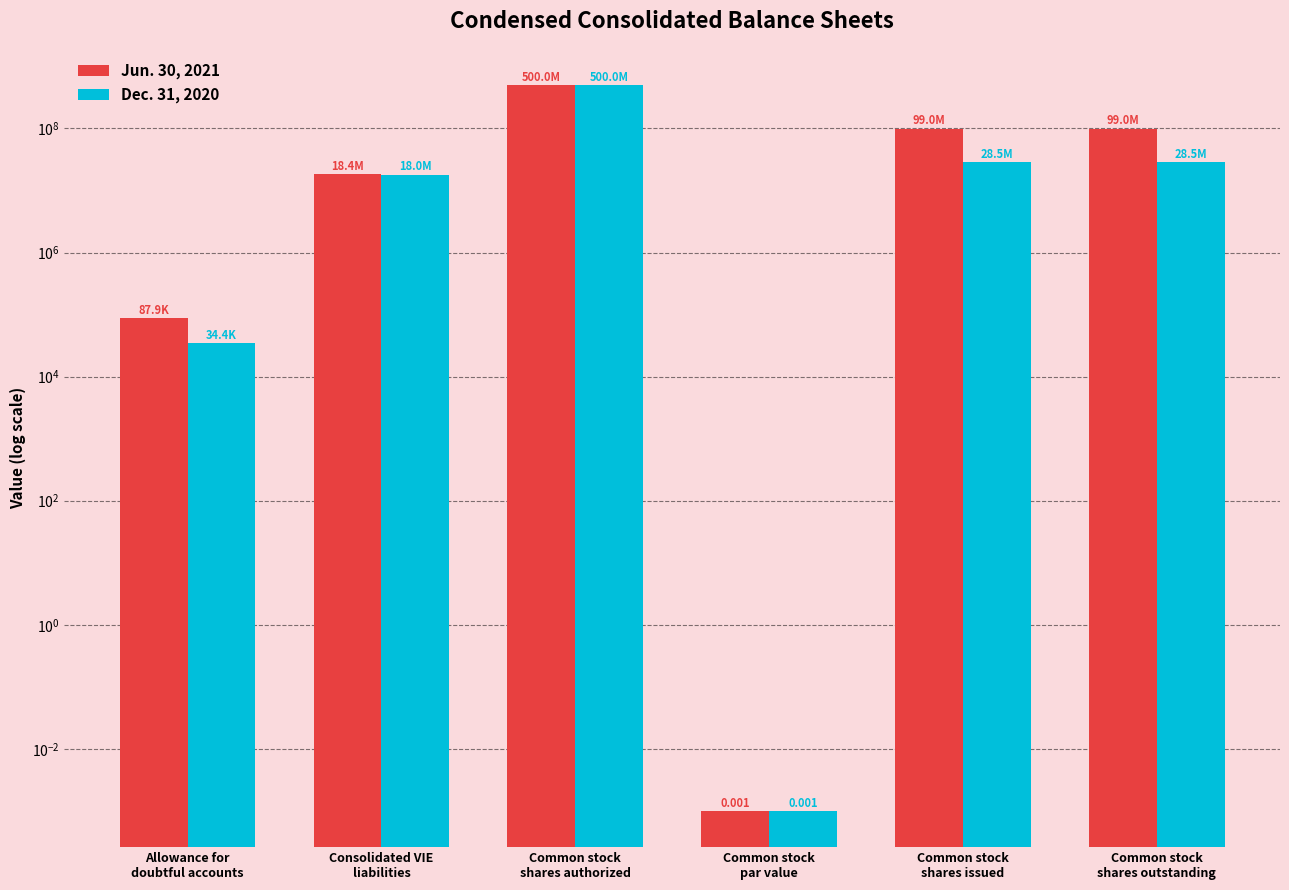

At which label does Jun. 30, 2021 first exceed 99049900?

Common stock
shares authorized